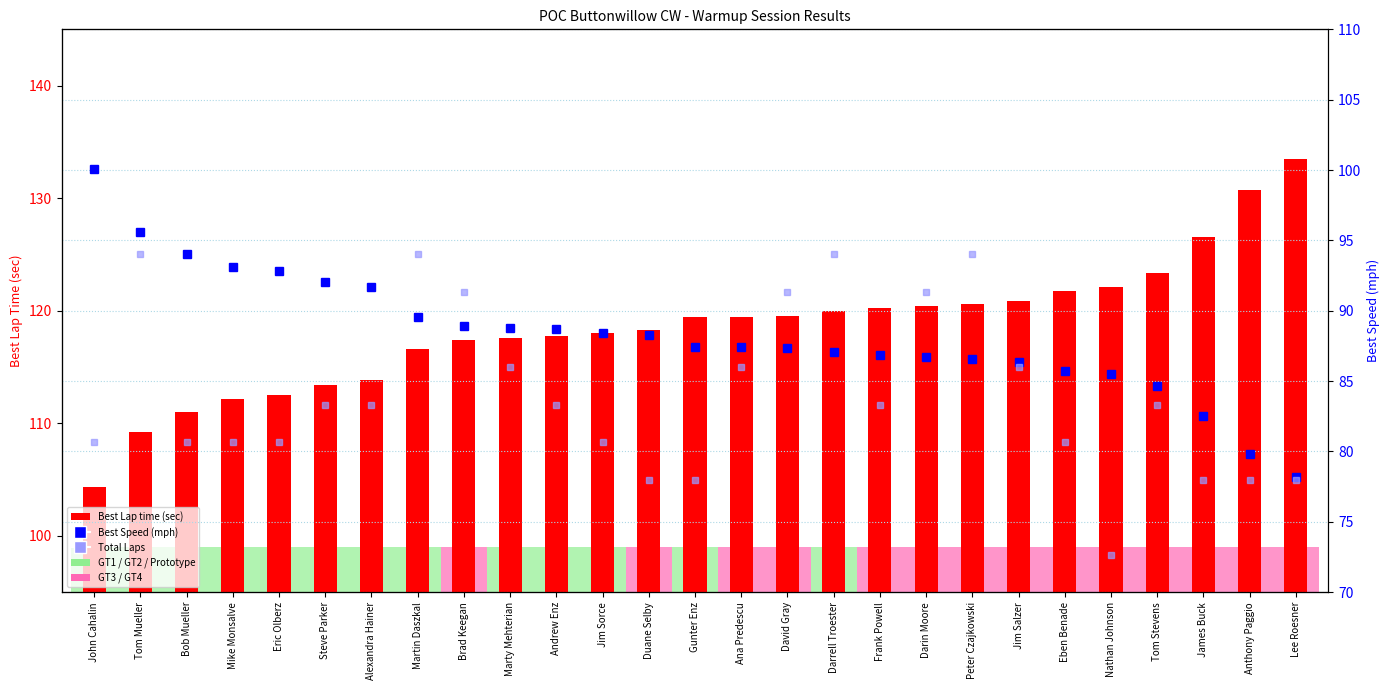

What is the maximum value shown in the chart?

133.5